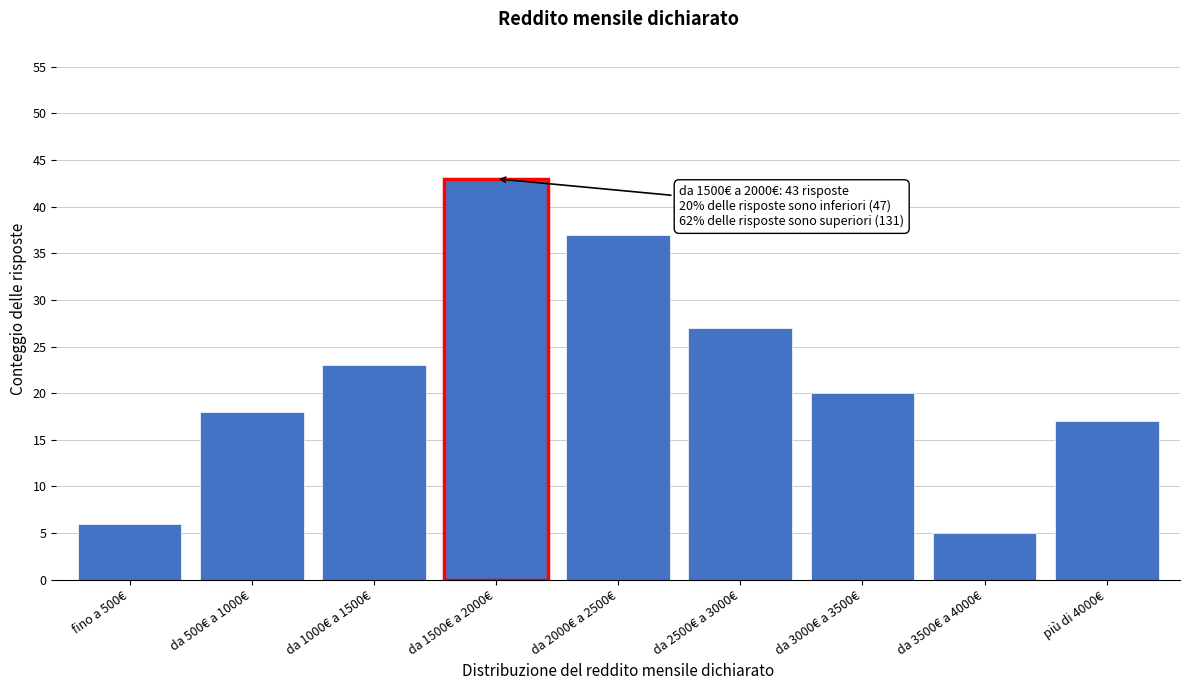

Reading left to right, what are all the values shown in this chart?

6	18	23	43	37	27	20	5	17